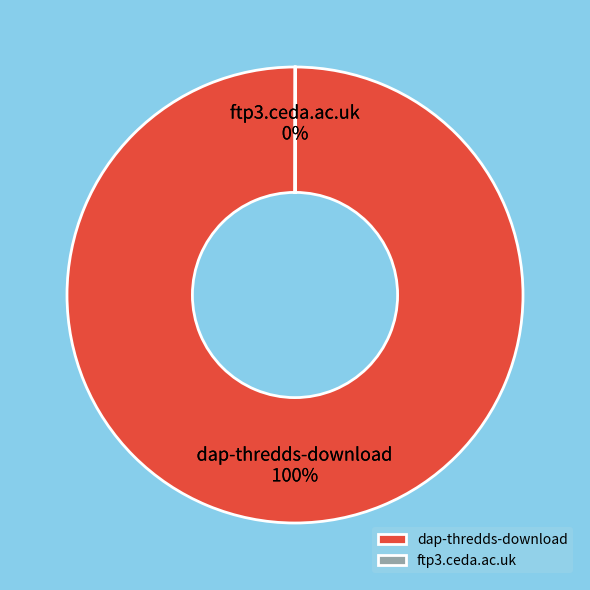

Which category accounts for the majority?

dap-thredds-download